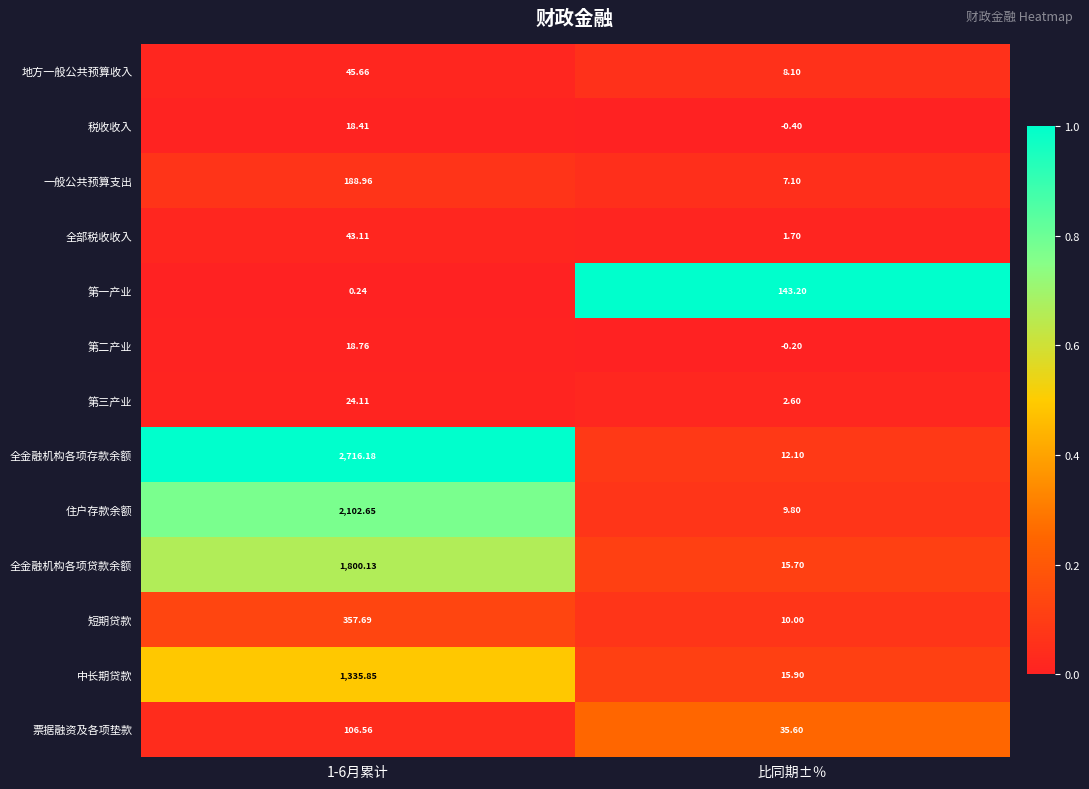

At 1-6月累计, list the series in order from largest to smallest.

全金融机构各项存款余额, 住户存款余额, 全金融机构各项贷款余额, 中长期贷款, 短期贷款, 一般公共预算支出, 票据融资及各项垫款, 地方一般公共预算收入, 全部税收收入, 第三产业, 第二产业, 税收收入, 第一产业